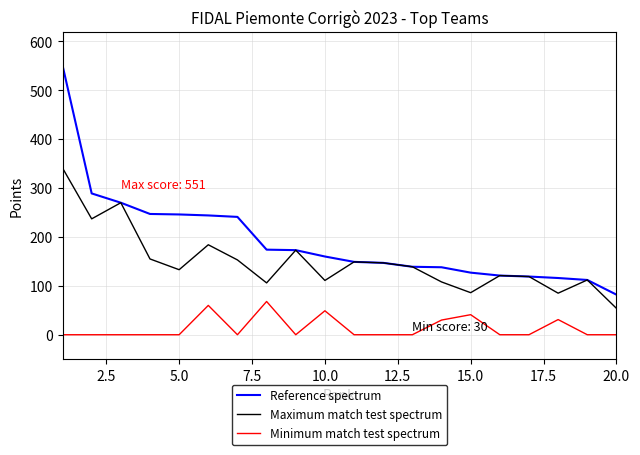

What is the greatest value displayed?

551